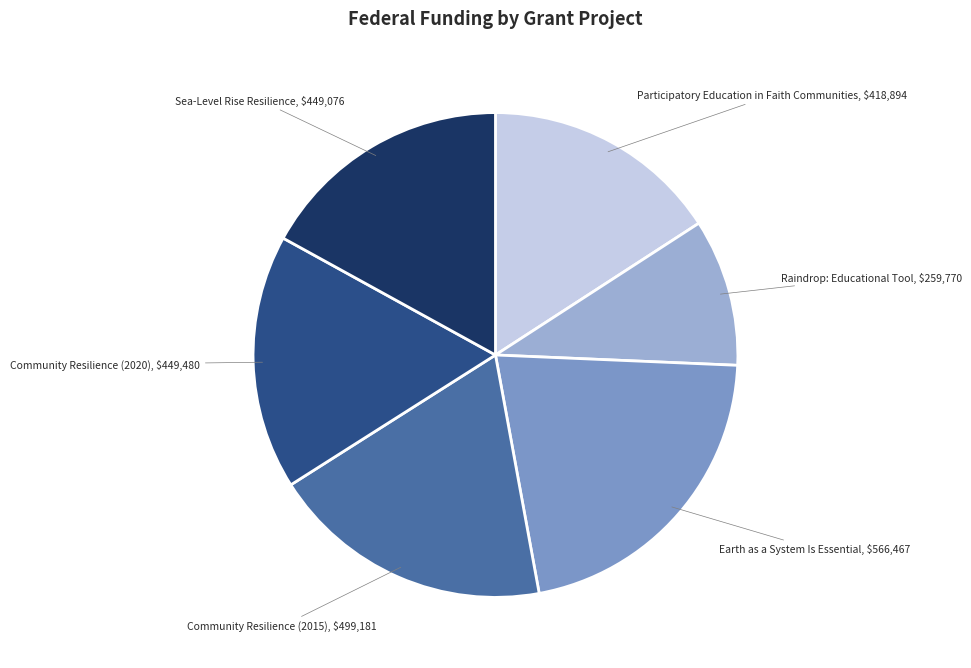

Is there any slice that represents more than half of the pie?

No